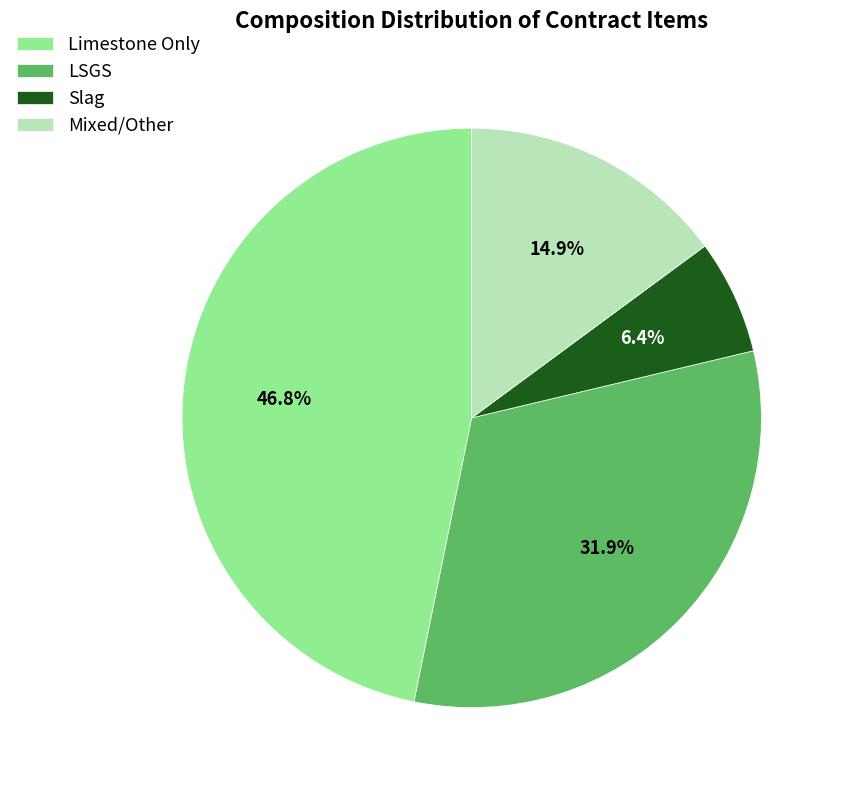

Which has a higher value, Limestone Only or Slag?

Limestone Only